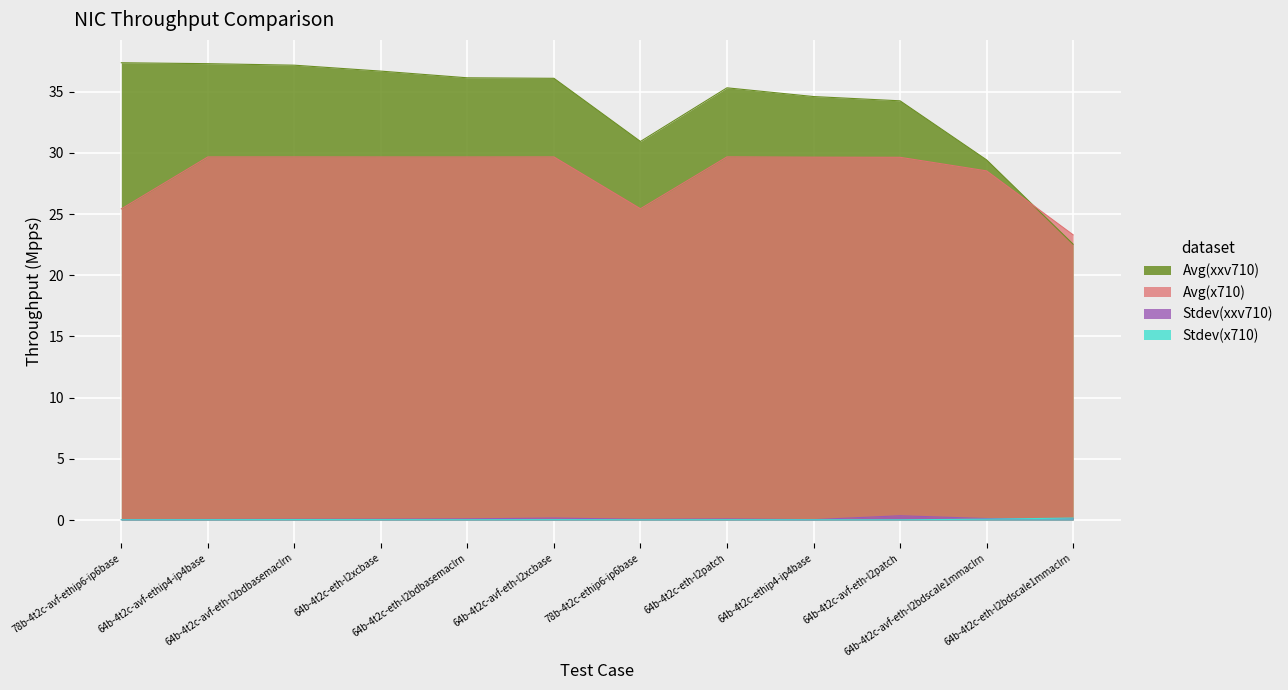

Reading right to left, list all the values displayed in this chart.

Avg(x710): 23.3	28.5	29.6	29.6	29.7	25.4	29.7	29.7	29.7	29.7	29.7	25.4
Avg(xxv710): 22.5	29.4	34.3	34.6	35.3	30.9	36.1	36.1	36.7	37.2	37.3	37.4
Stdev(x710): 0.2	0.1	0.0	0.0	0.0	0.0	0.0	0.0	0.0	0.0	0.0	0.0
Stdev(xxv710): 0.1	0.1	0.3	0.0	0.1	0.1	0.2	0.1	0.1	0.1	0.0	0.0